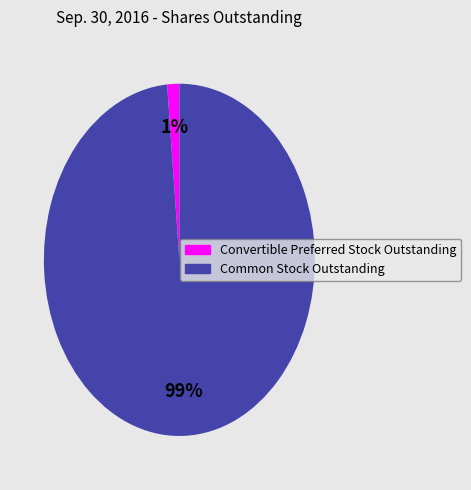

Between Common Stock Outstanding and Convertible Preferred Stock Outstanding, which is larger?

Common Stock Outstanding